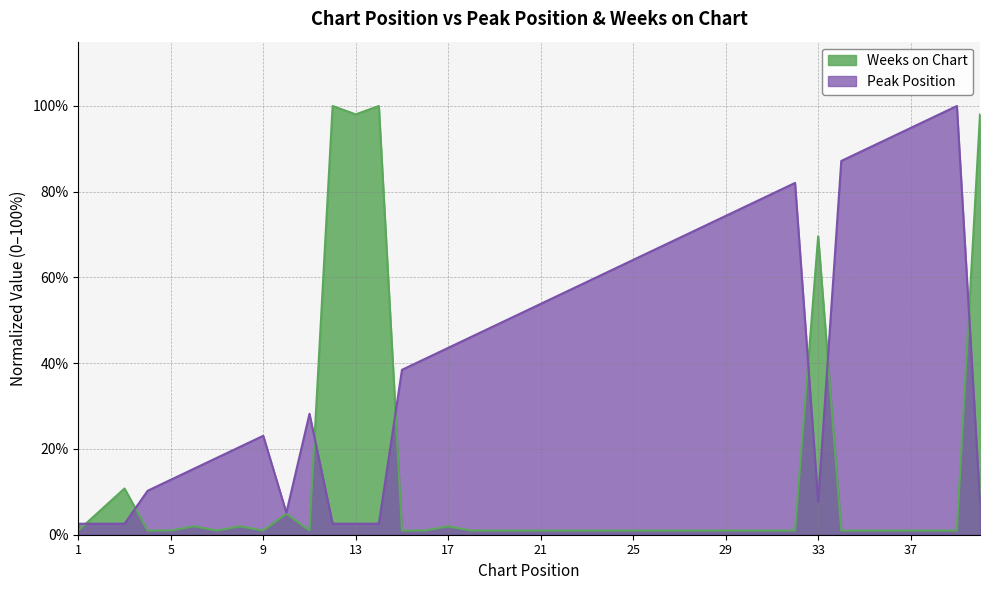

What is the spread (max minus min) of values at 36?

91.3